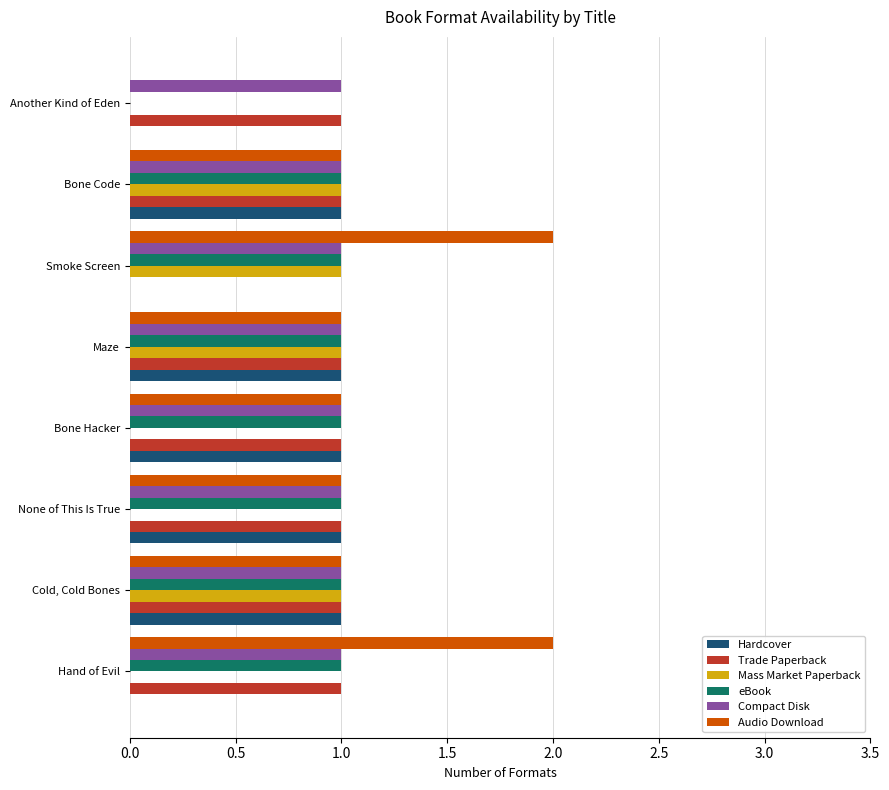

True or false: Hardcover has a value of 0 at Hand of Evil.

True